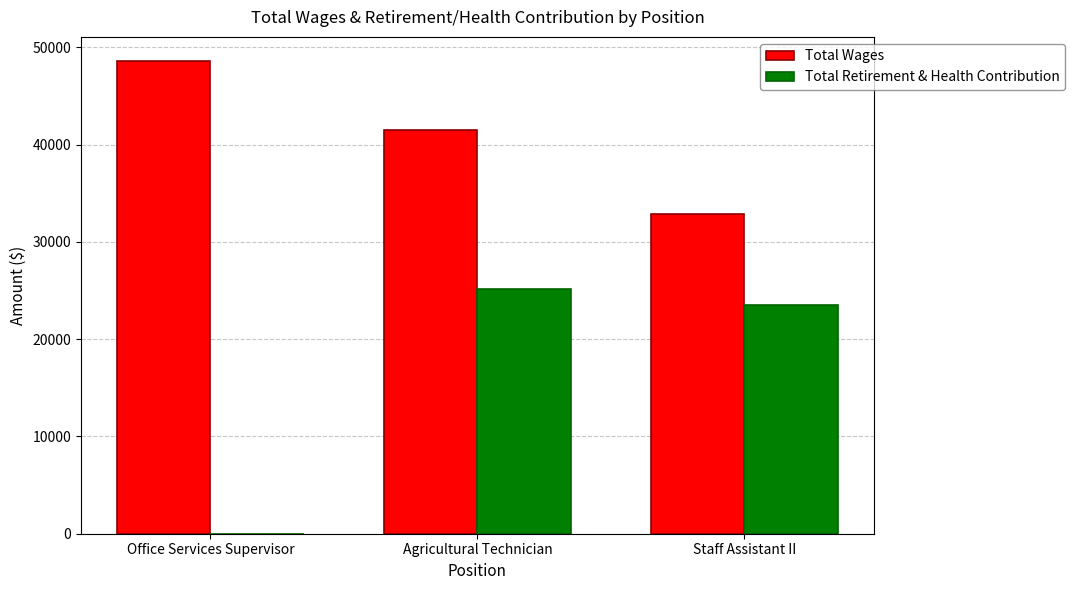

True or false: Total Wages has a value of 16612 at Office Services Supervisor.

False